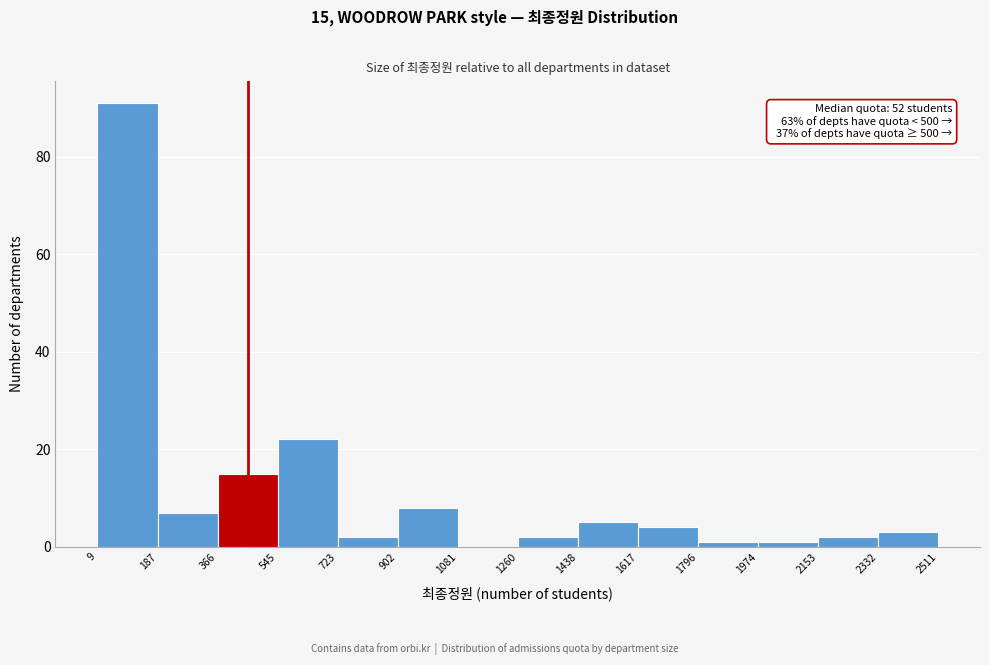

Over which range of the x-axis is the bar tallest?

9 to 187